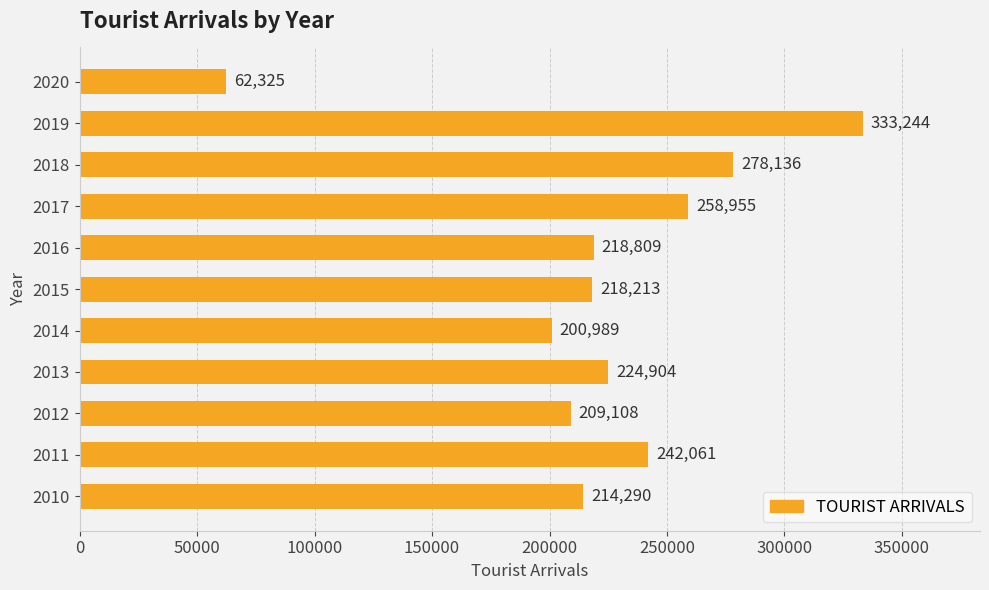

At which category does the chart reach its peak across all series?

2019